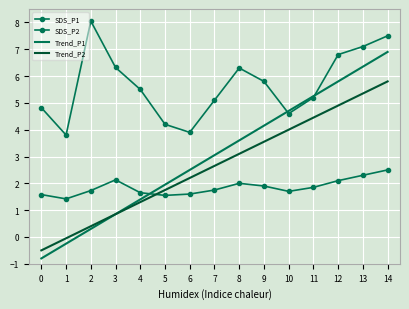

Is it true that SDS_P2 equals 2.3 at 13?

True